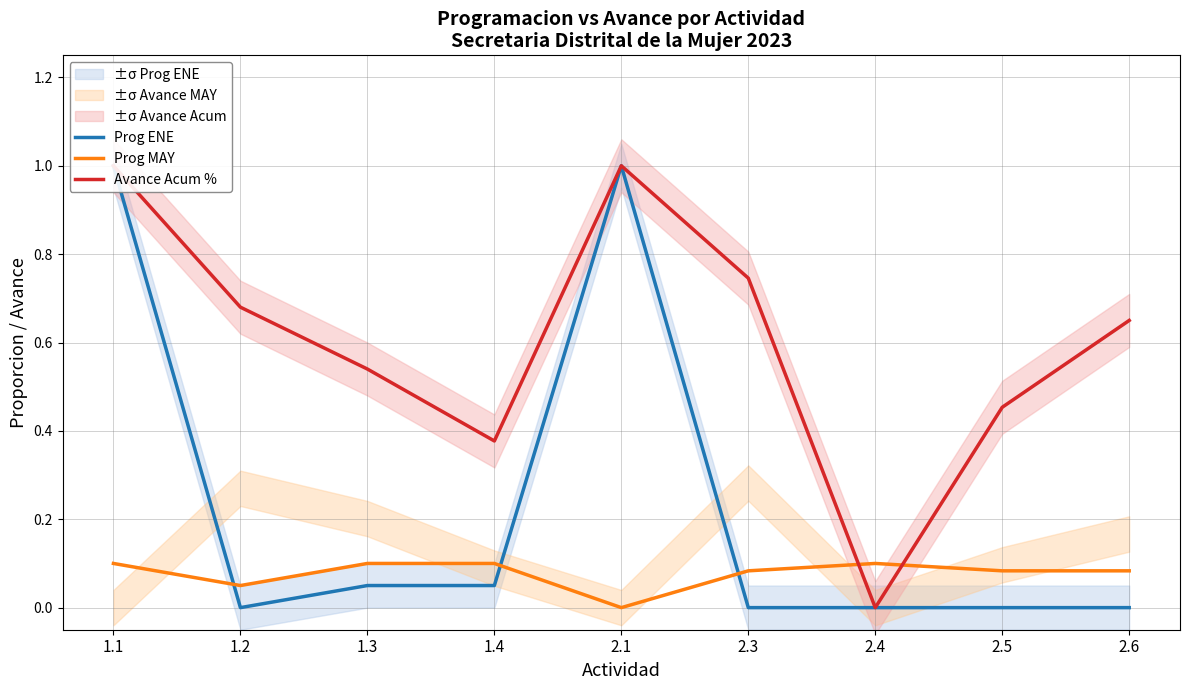

What is the difference between the maximum and second lowest values in the Avance Acum % series?

0.6